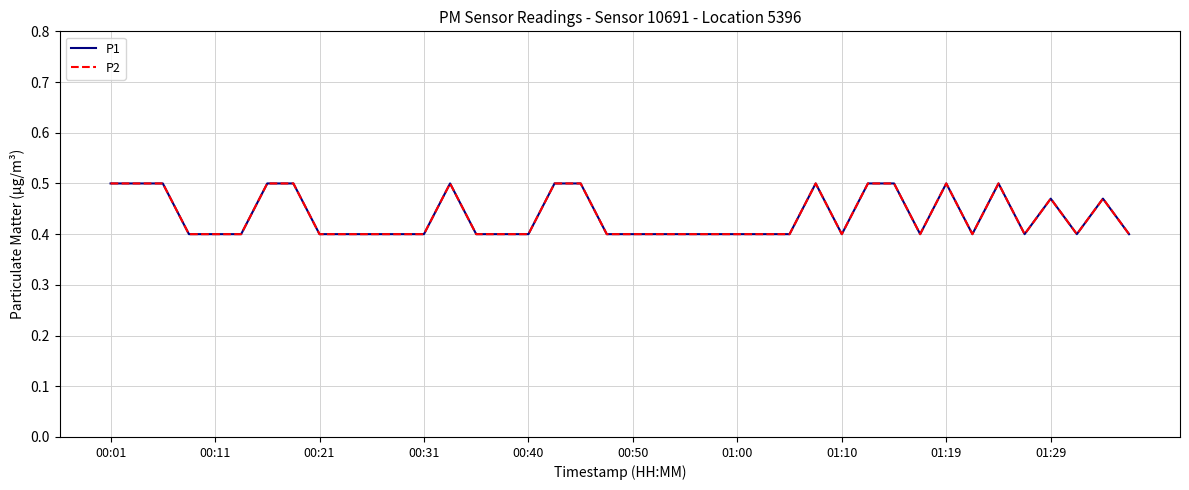

Does the chart display data point markers on the line(s)?

No